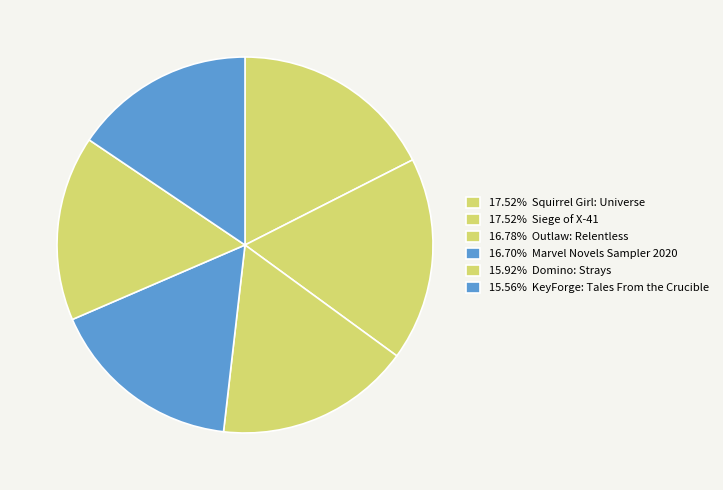

How many slices are in this pie chart?

6